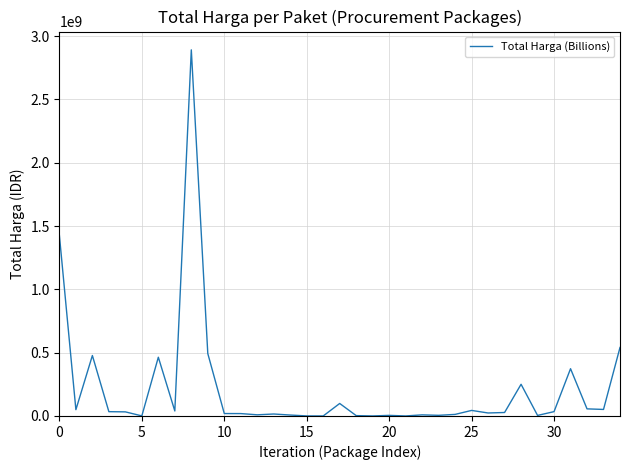

How many lines are shown in the chart?

1